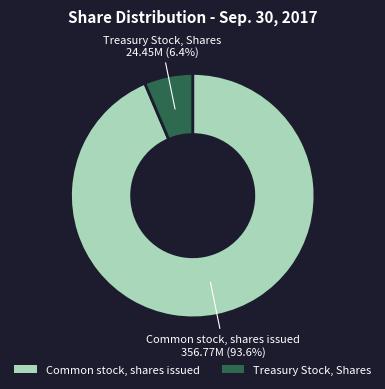

Approximately how many times larger is the value at Common stock, shares issued compared to Treasury Stock, Shares?

14.6